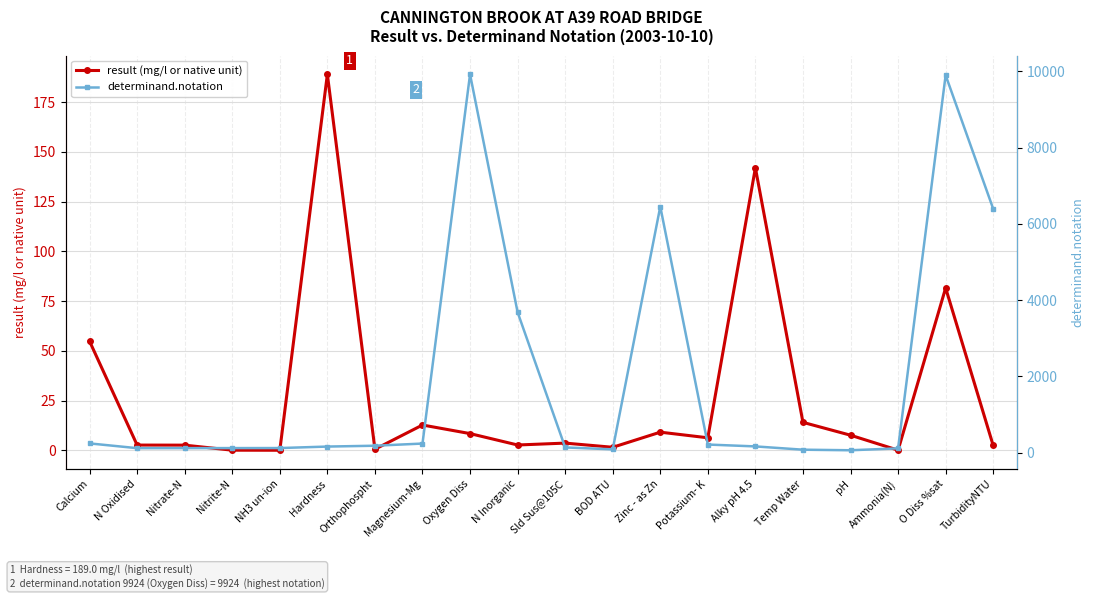

What is the difference between the maximum and minimum values in the determinand.notation series?

9863.0